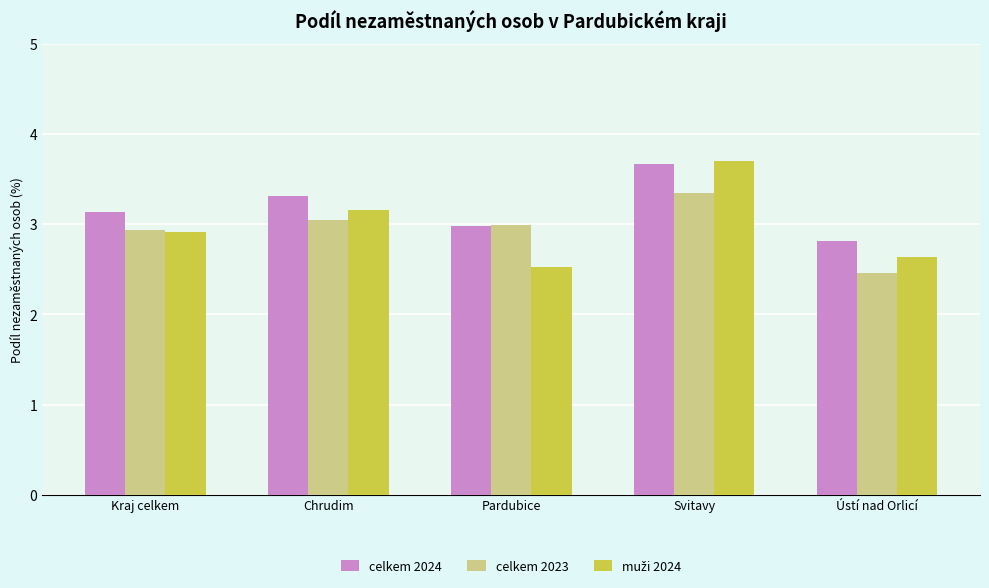

The value of celkem 2023 at Pardubice is 3.0. True or false?

True